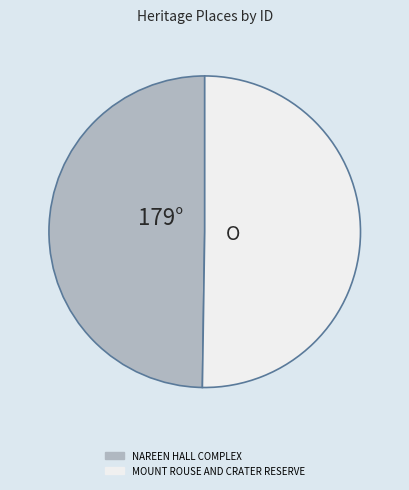

Is it true that MOUNT ROUSE AND CRATER RESERVE is 60% of the pie?

False